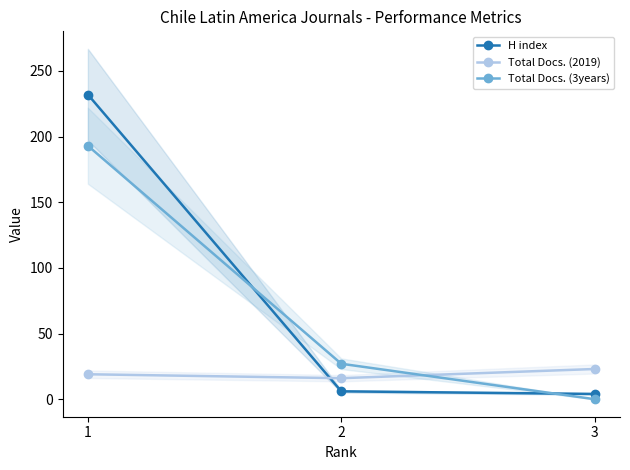

At which category is the sum across all series the highest?

1